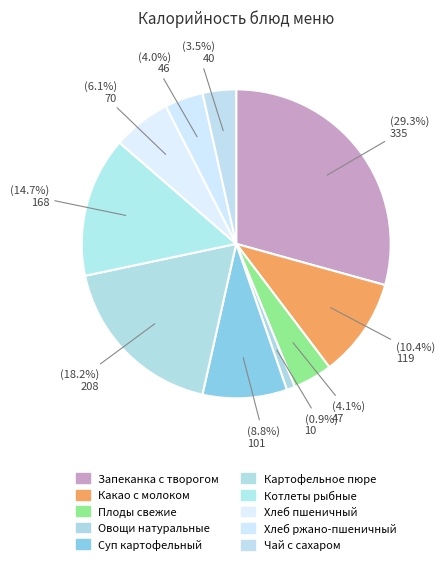

Which category has the biggest portion of the pie?

Запеканка с творогом